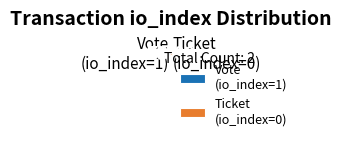

Approximately how many times larger is the value at Ticket (io_index=0) compared to Vote (io_index=1)?

1.0